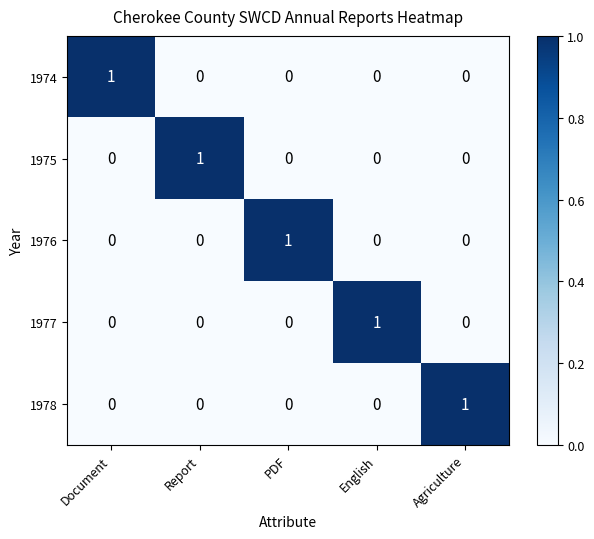

Is it true that 1978 equals 0 at Document?

True